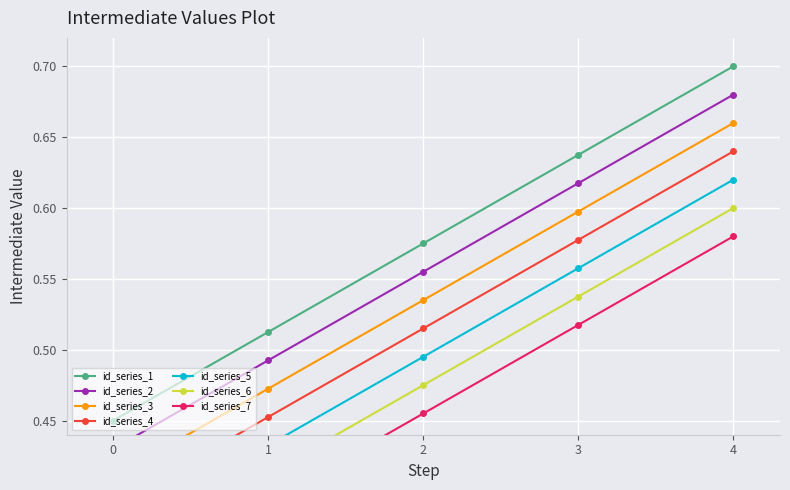

Reading left to right, extract all data points from this chart.

0.5	0.5	0.6	0.6	0.7